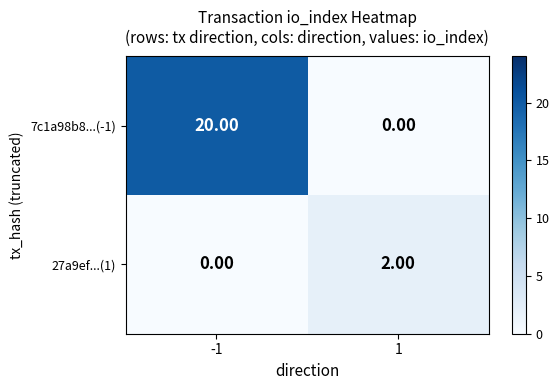

What is the total value across all series at -1?

20